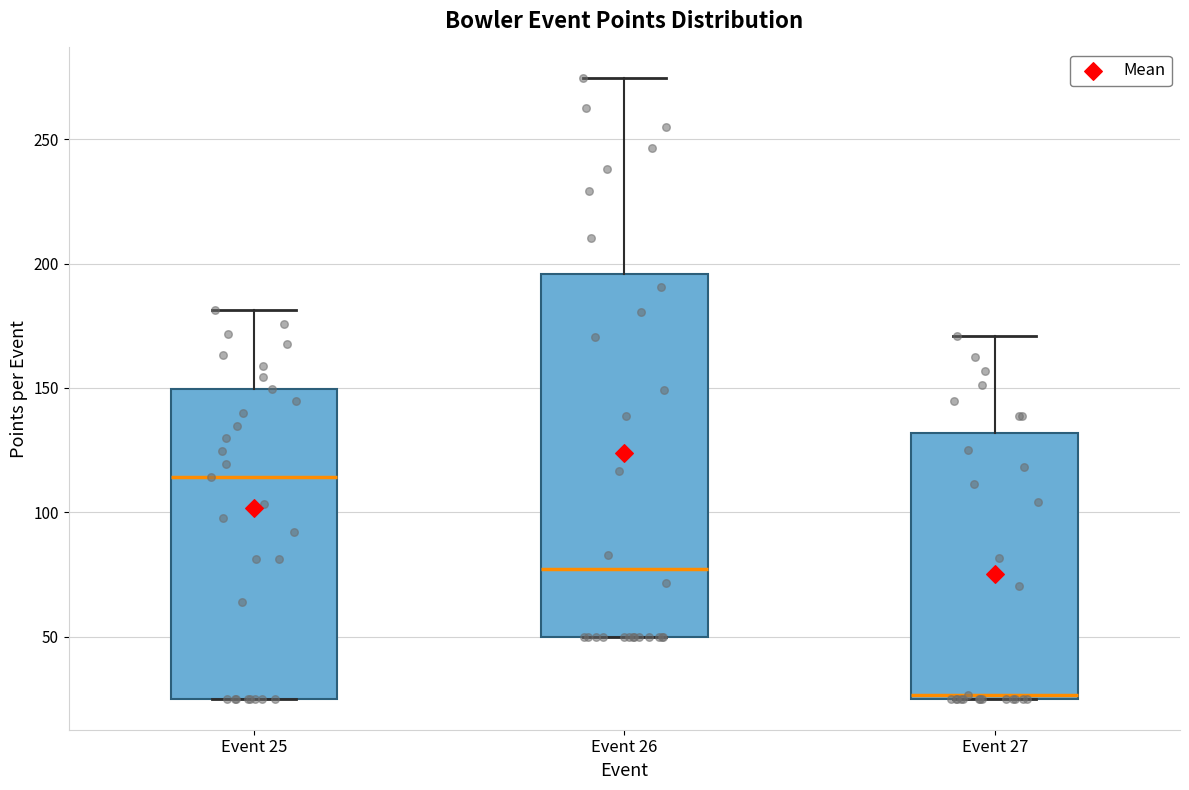

Where is the lower edge of the box for Event 26 on the y-axis? The values are not printed on the chart, so give them approximately, as read against the axis.

50